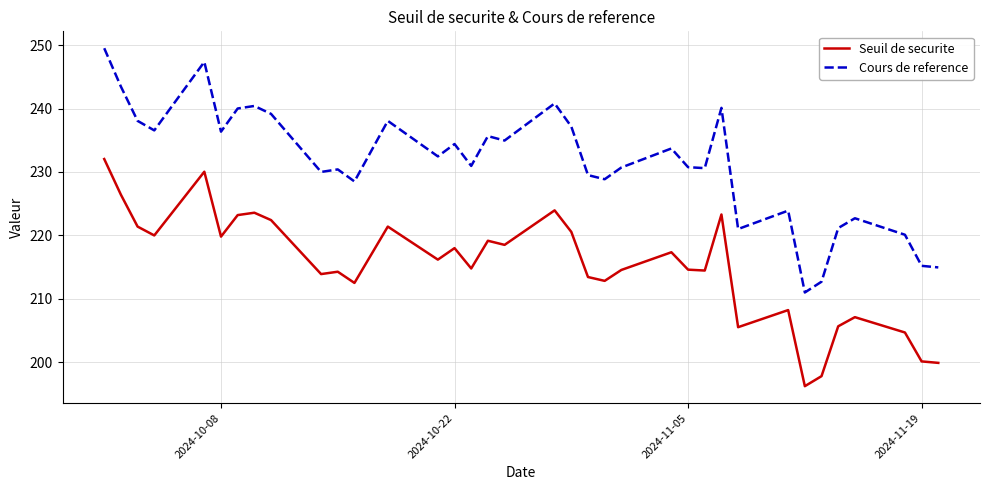

What is the maximum value for Cours de reference?

249.5